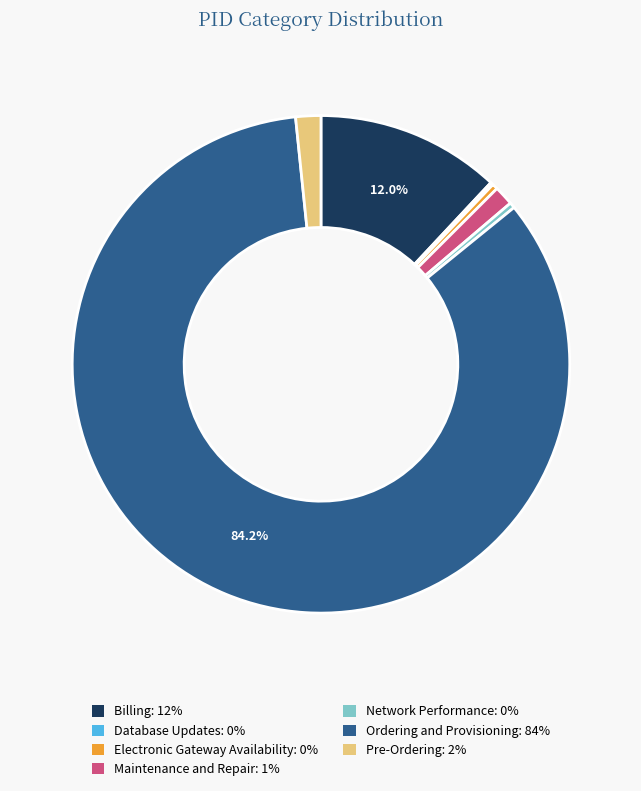

The Network Performance slice represents 0% of the pie. True or false?

True